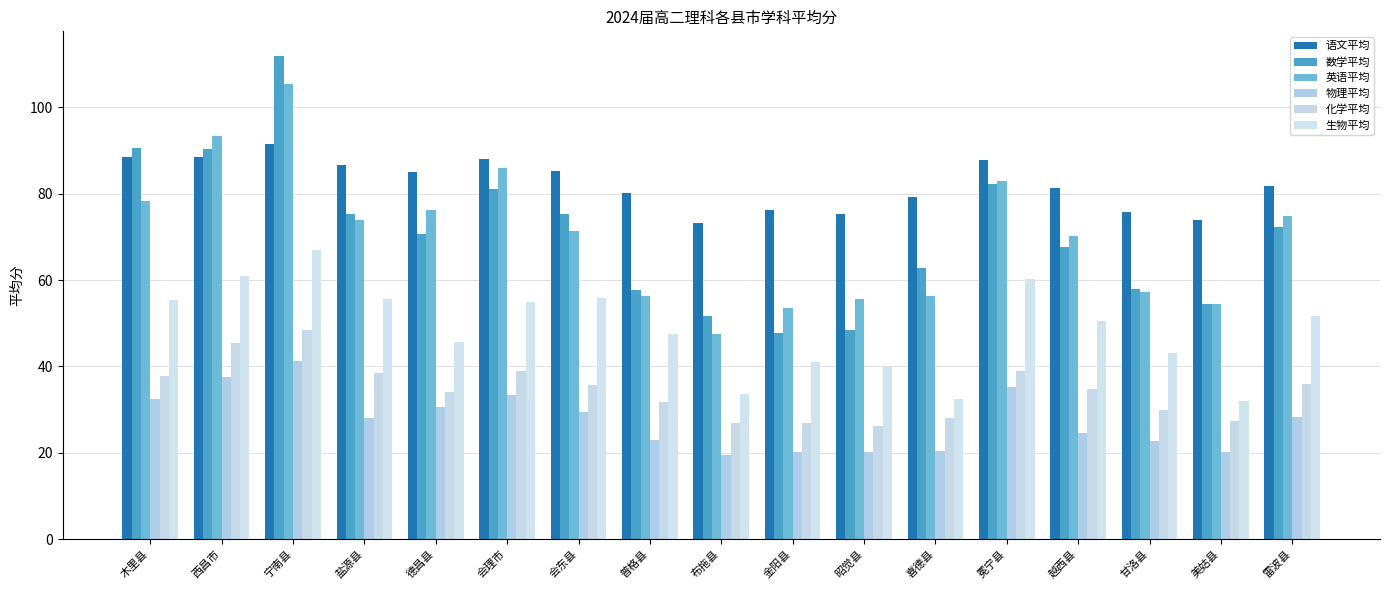

Reading left to right, list all the values displayed in this chart.

语文平均: 88.5	88.5	91.5	86.7	85.0	88.0	85.2	80.1	73.2	76.3	75.3	79.2	87.8	81.4	75.8	73.9	81.8
数学平均: 90.5	90.4	112.0	75.3	70.7	81.1	75.3	57.8	51.6	47.7	48.5	62.8	82.3	67.6	57.9	54.5	72.2
英语平均: 78.3	93.4	105.4	73.9	76.3	86.0	71.3	56.4	47.5	53.6	55.7	56.4	83.0	70.3	57.2	54.5	74.8
物理平均: 32.4	37.4	41.2	28.1	30.7	33.4	29.4	23.0	19.5	20.2	20.1	20.5	35.2	24.6	22.6	20.1	28.3
化学平均: 37.8	45.3	48.4	38.4	34.0	39.0	35.8	31.8	26.8	26.8	26.2	28.0	39.0	34.7	29.9	27.3	35.9
生物平均: 55.5	60.9	67.0	55.6	45.7	54.9	55.7	47.6	33.6	41.0	39.8	32.5	60.1	50.5	43.0	32.0	51.7